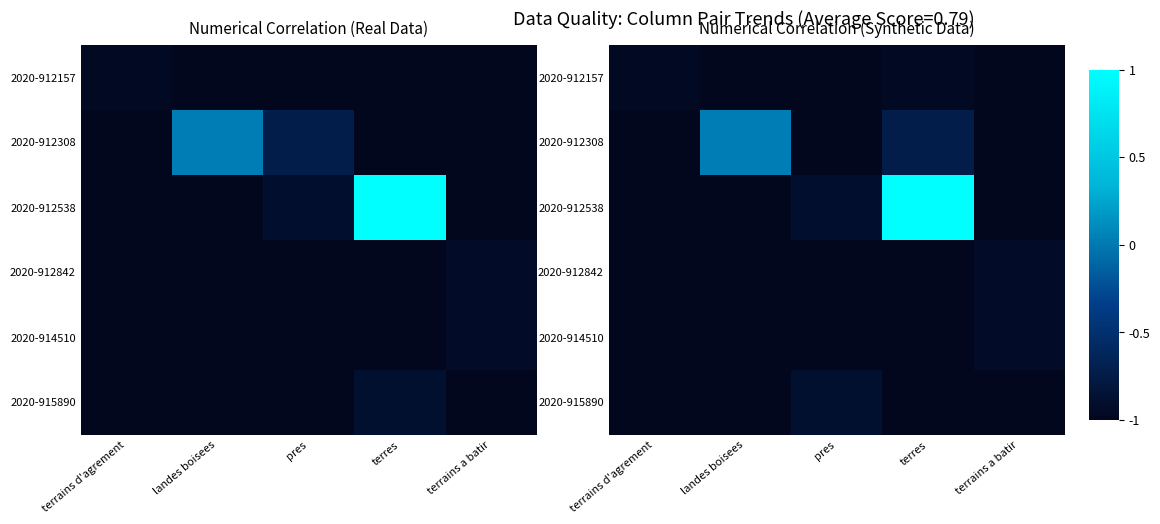

List the series in order of their peak value, lowest first.

2020-912157, 2020-914510, 2020-912842, 2020-915890, 2020-912308, 2020-912538